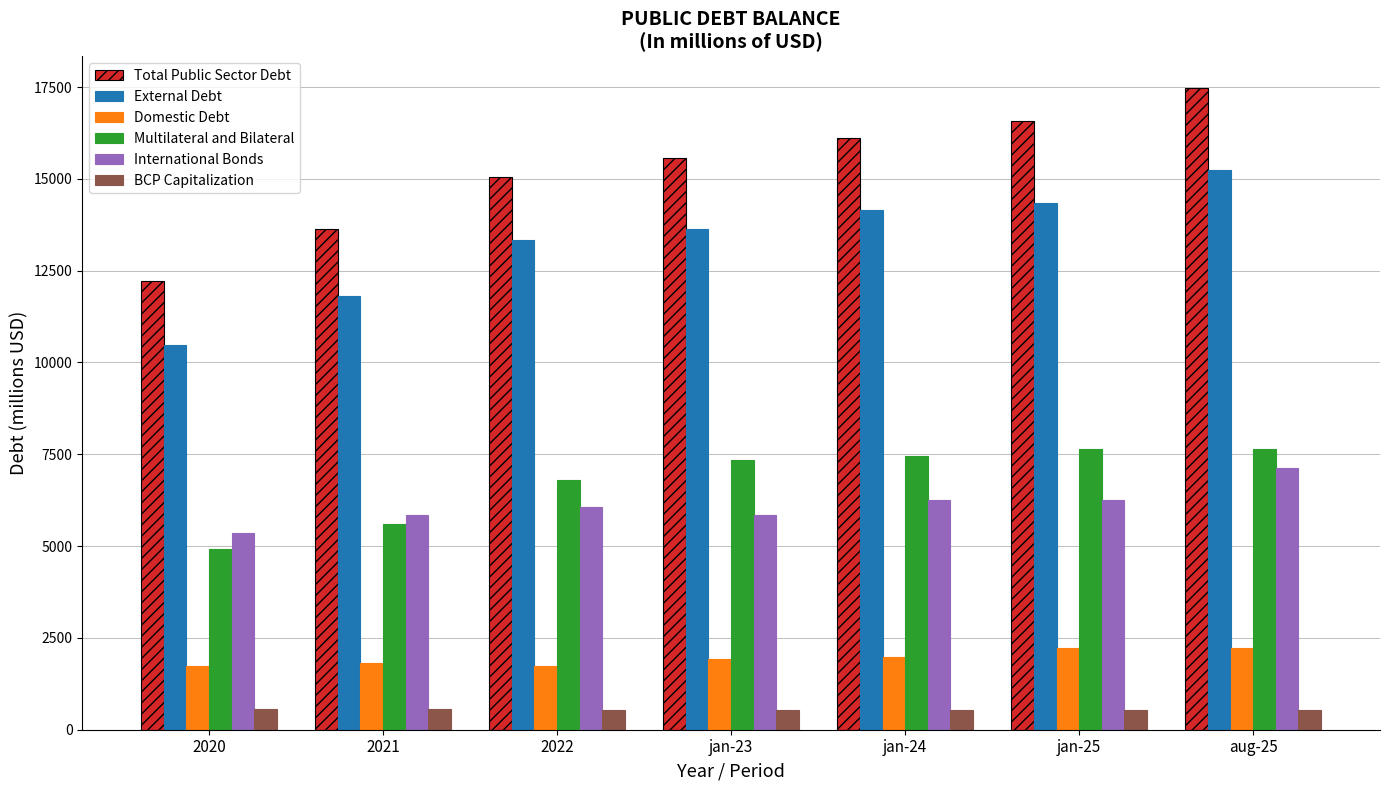

Does the chart contain any negative values?

No